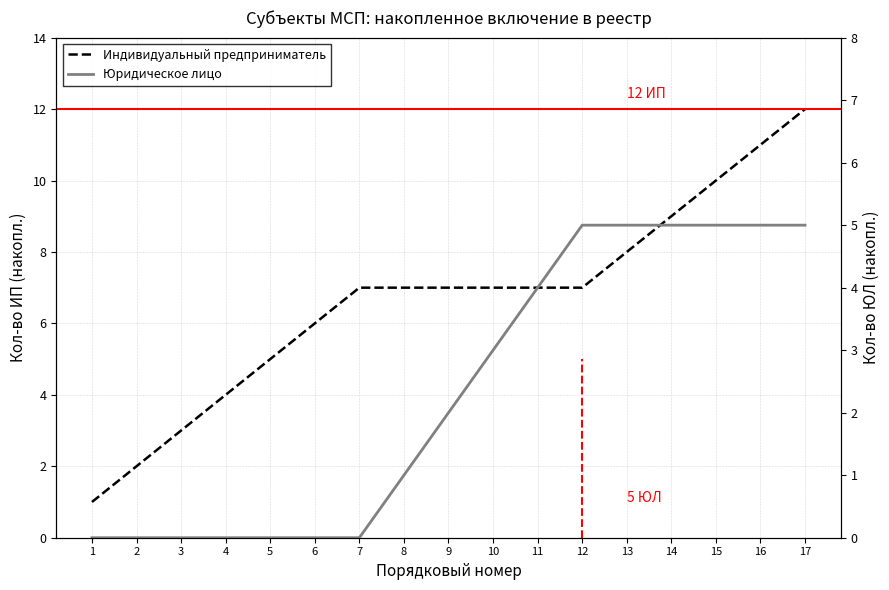

Reading right to left, transcribe all the data shown in this chart.

Индивидуальный предприниматель: 17=12	16=11	15=10	14=9	13=8	12=7	11=7	10=7	9=7	8=7	7=7	6=6	5=5	4=4	3=3	2=2	1=1
Юридическое лицо: 17=5	16=5	15=5	14=5	13=5	12=5	11=4	10=3	9=2	8=1	7=0	6=0	5=0	4=0	3=0	2=0	1=0